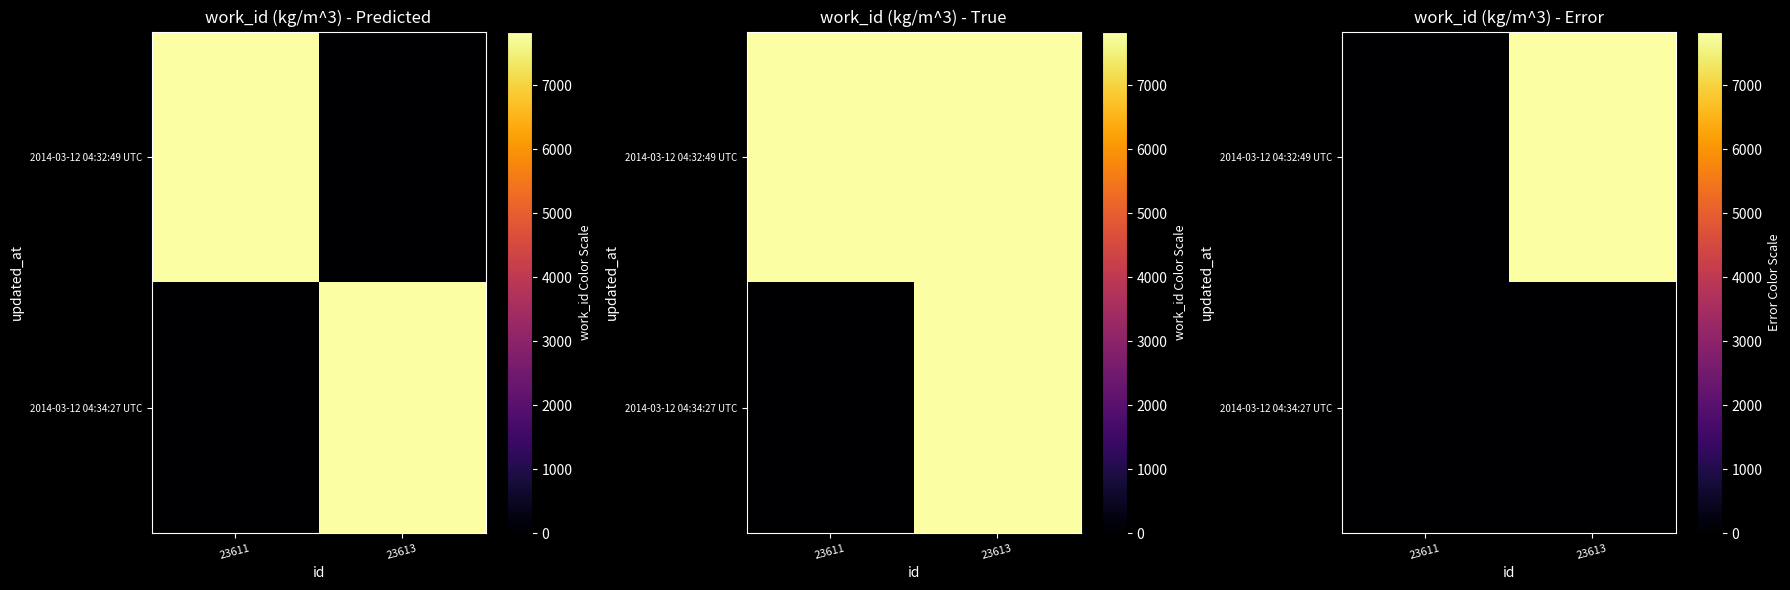

Between 23611 and 23613, which series saw the biggest shift?

2014-03-12 04:32:49 UTC